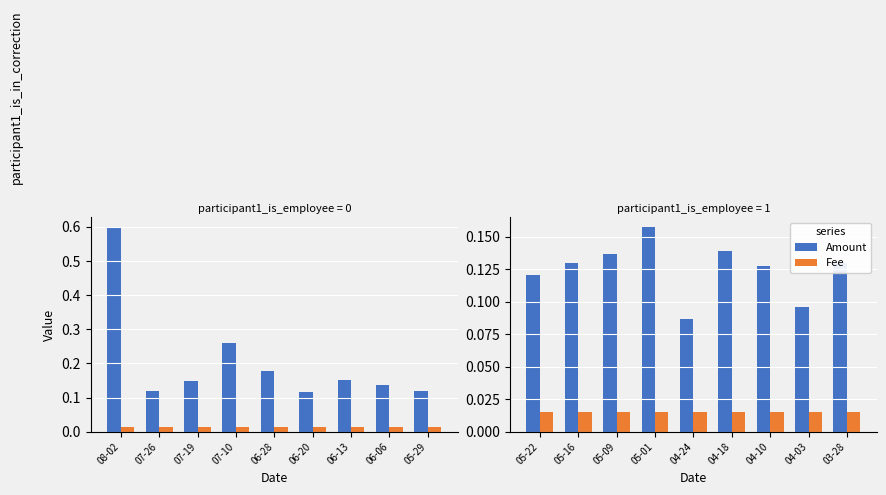

What are all the series names shown in the legend?

Amount, Fee